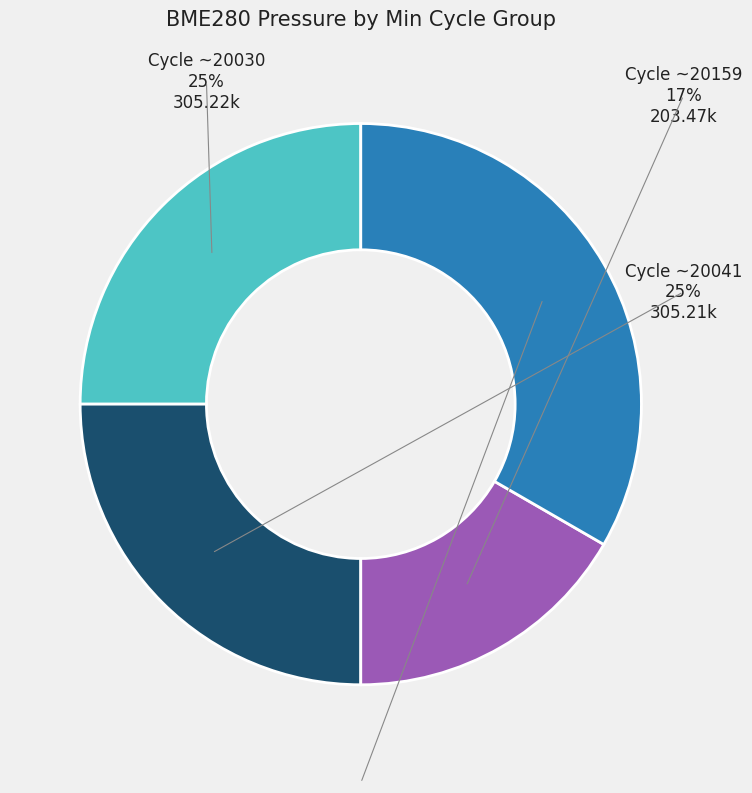

What is the change in value from 20159 to 20642?

+11.0